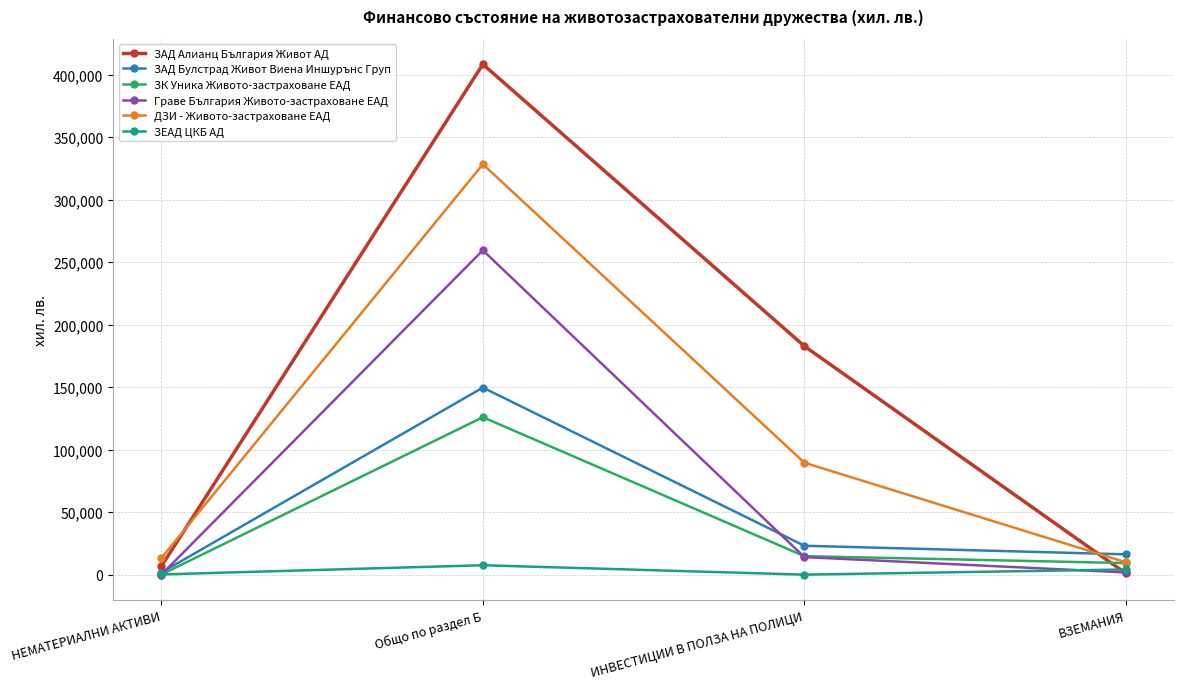

Where is the first local maximum for Граве България Живото-застраховане ЕАД?

Общо по раздел Б